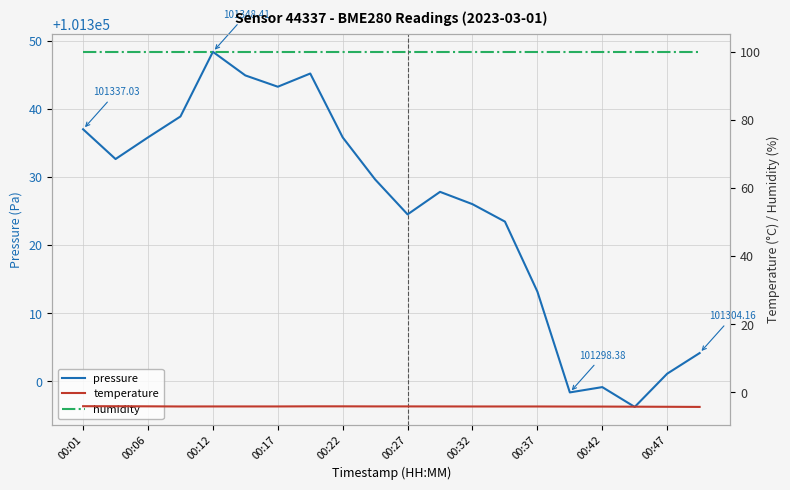

Which has a higher value, 14 or 13?

13